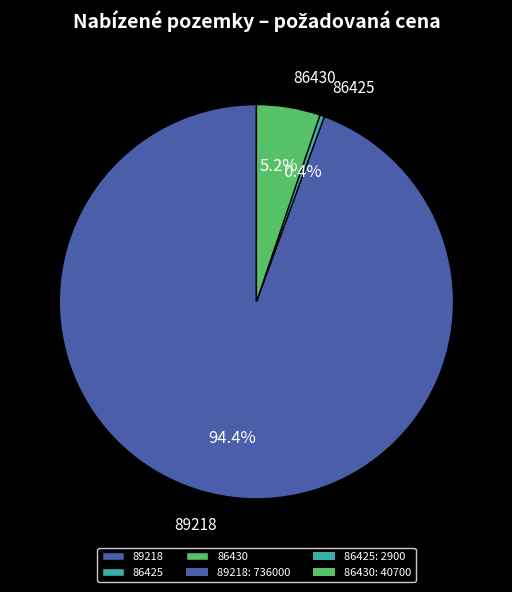

How many segments does this pie chart have?

3